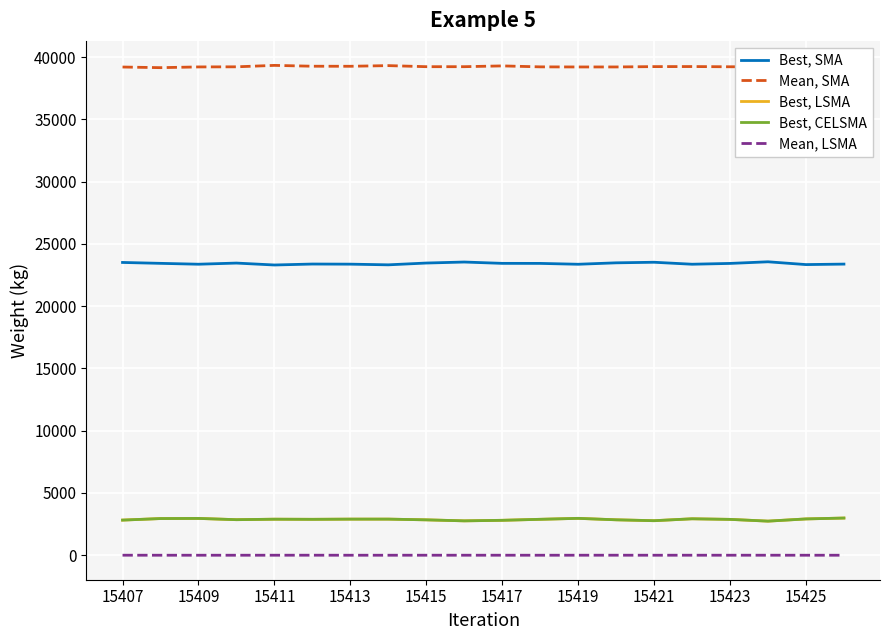

What is the highest value of the Best, CELSMA series?

2986